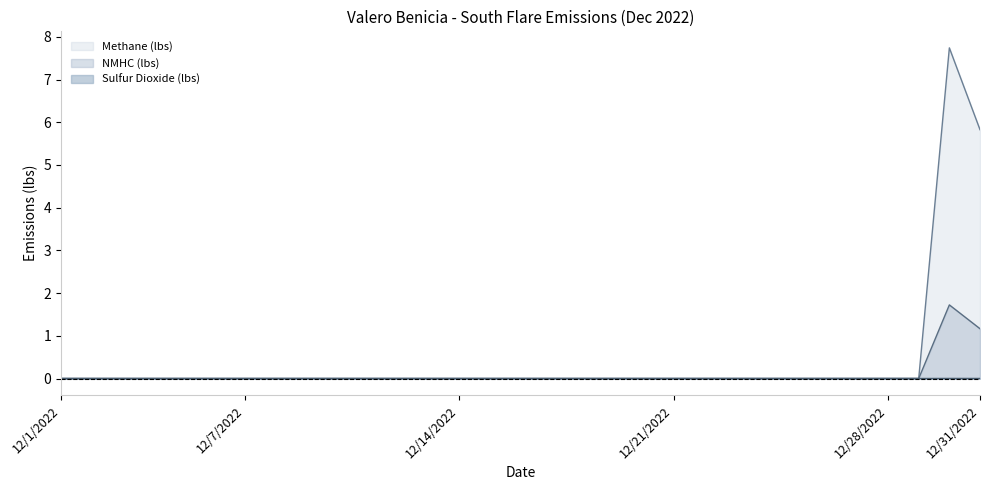

True or false: Sulfur Dioxide (lbs) and NMHC (lbs) intersect in this chart.

False